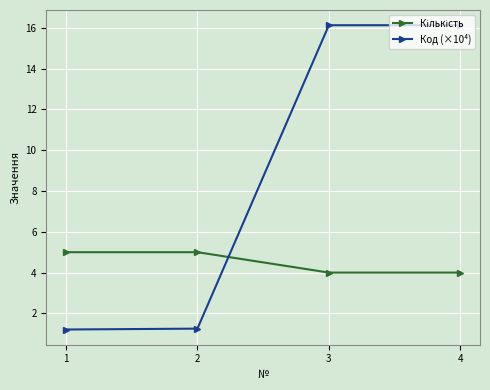

What is the average value of the Код (×10⁴) series?

8.7